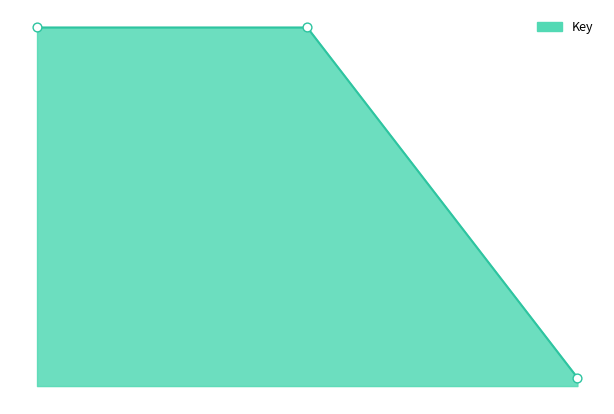

Is this an area chart (filled region under the line)?

Yes